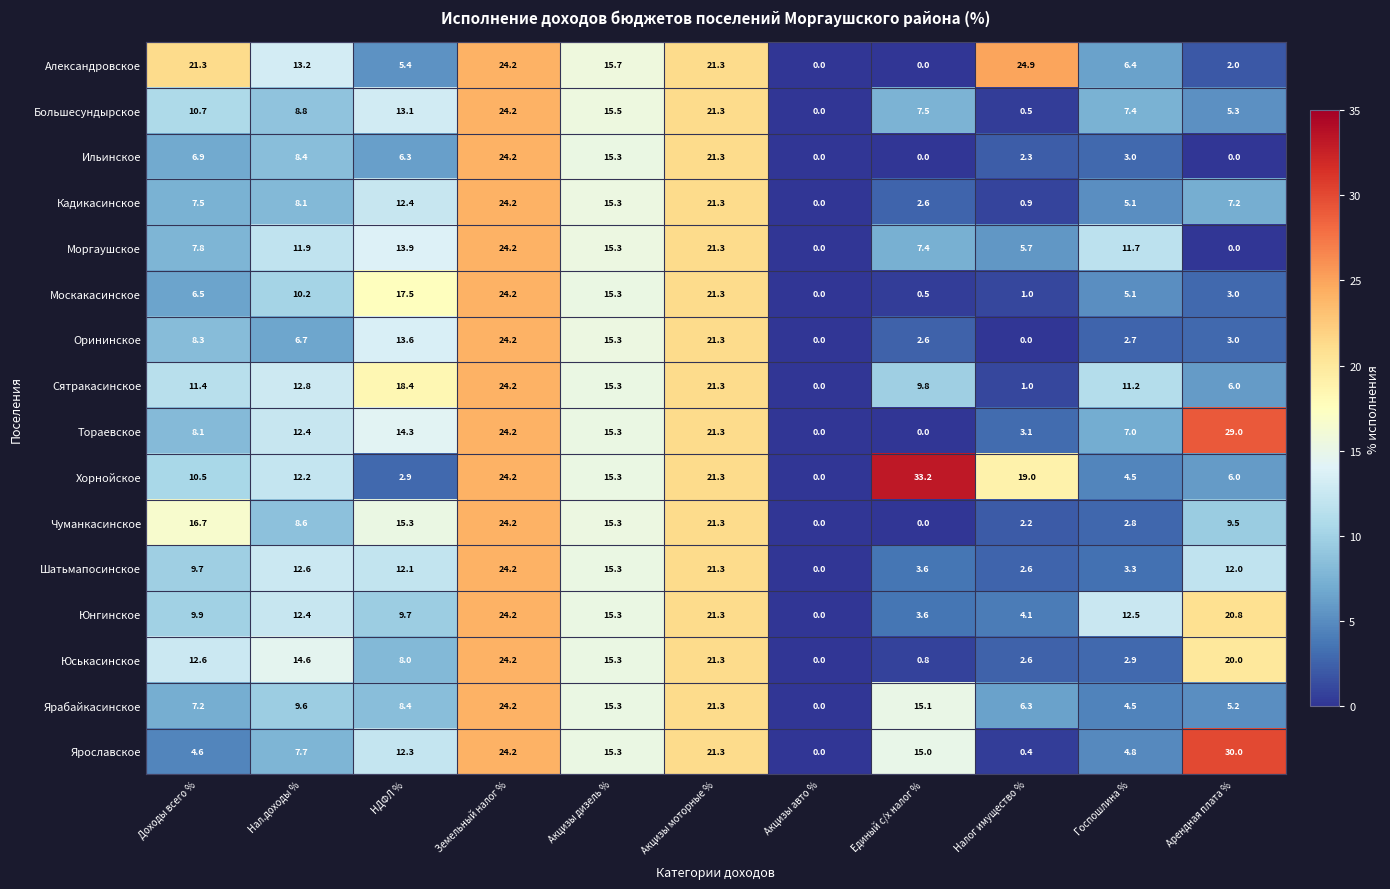

At which category is the sum across all series the highest?

Земельный налог %